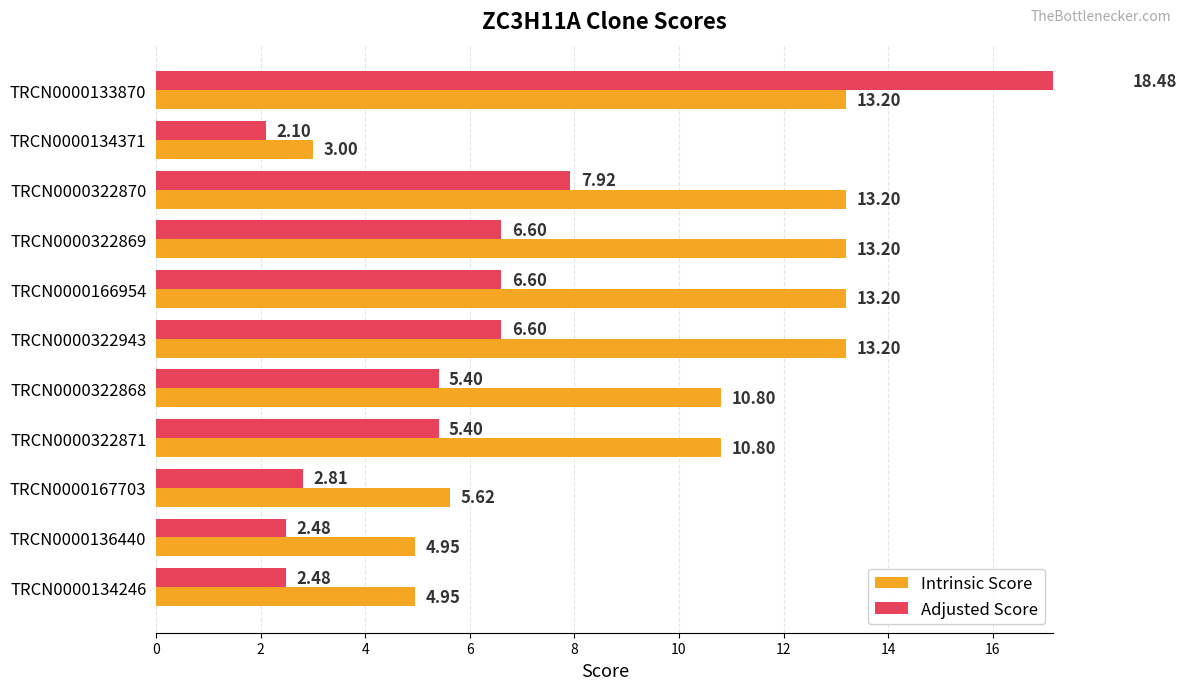

What is the sum of all Intrinsic Score values?

106.1